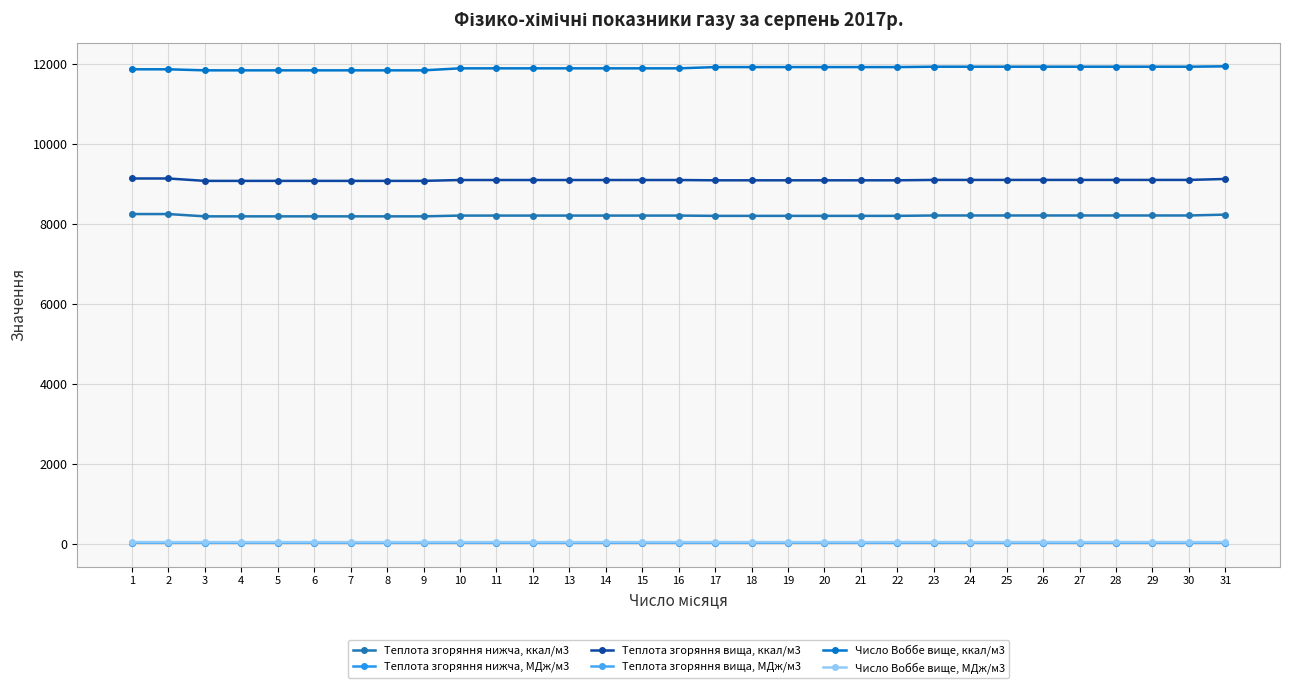

What is the average value of the Теплота згоряння нижча, ккал/м3 series?

8204.9